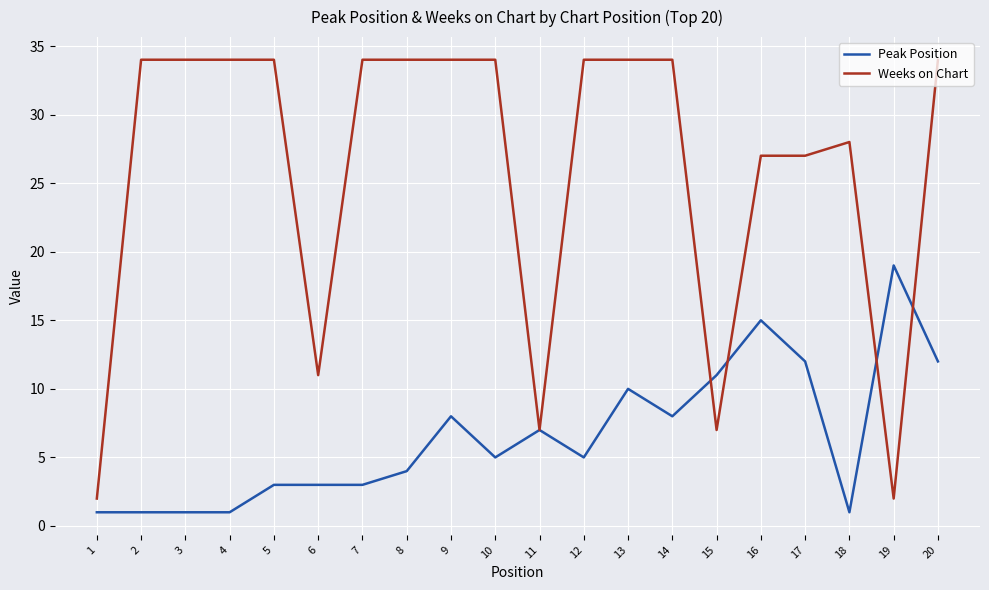

Reading left to right, list all the values displayed in this chart.

Peak Position: 1	1	1	1	3	3	3	4	8	5	7	5	10	8	11	15	12	1	19	12
Weeks on Chart: 2	34	34	34	34	11	34	34	34	34	7	34	34	34	7	27	27	28	2	34